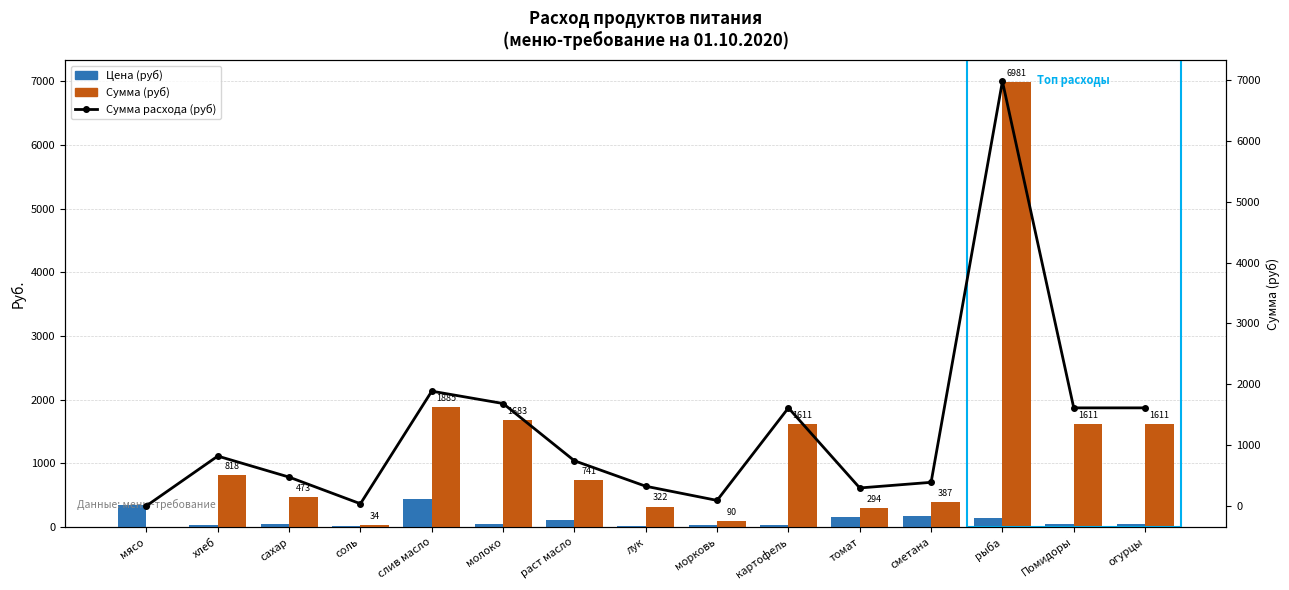

How many groups of bars are there?

15